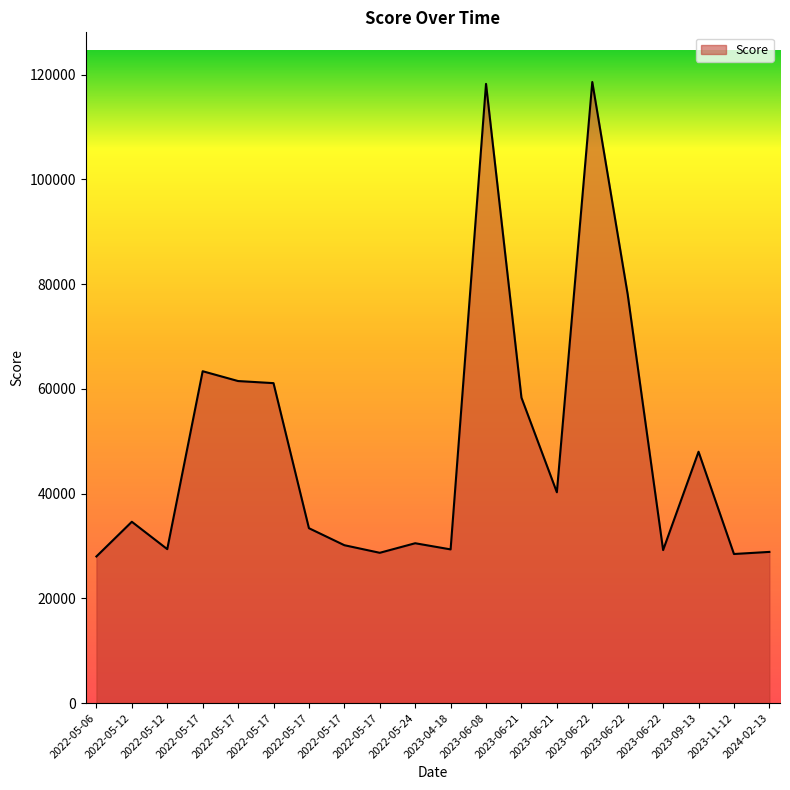

List the labels in order of value, smallest first.

2022-05-06, 2023-11-12, 2022-05-17, 2024-02-13, 2023-06-22, 2023-04-18, 2022-05-12, 2022-05-17, 2022-05-24, 2022-05-17, 2022-05-12, 2023-06-21, 2023-09-13, 2023-06-21, 2022-05-17, 2022-05-17, 2022-05-17, 2023-06-22, 2023-06-08, 2023-06-22